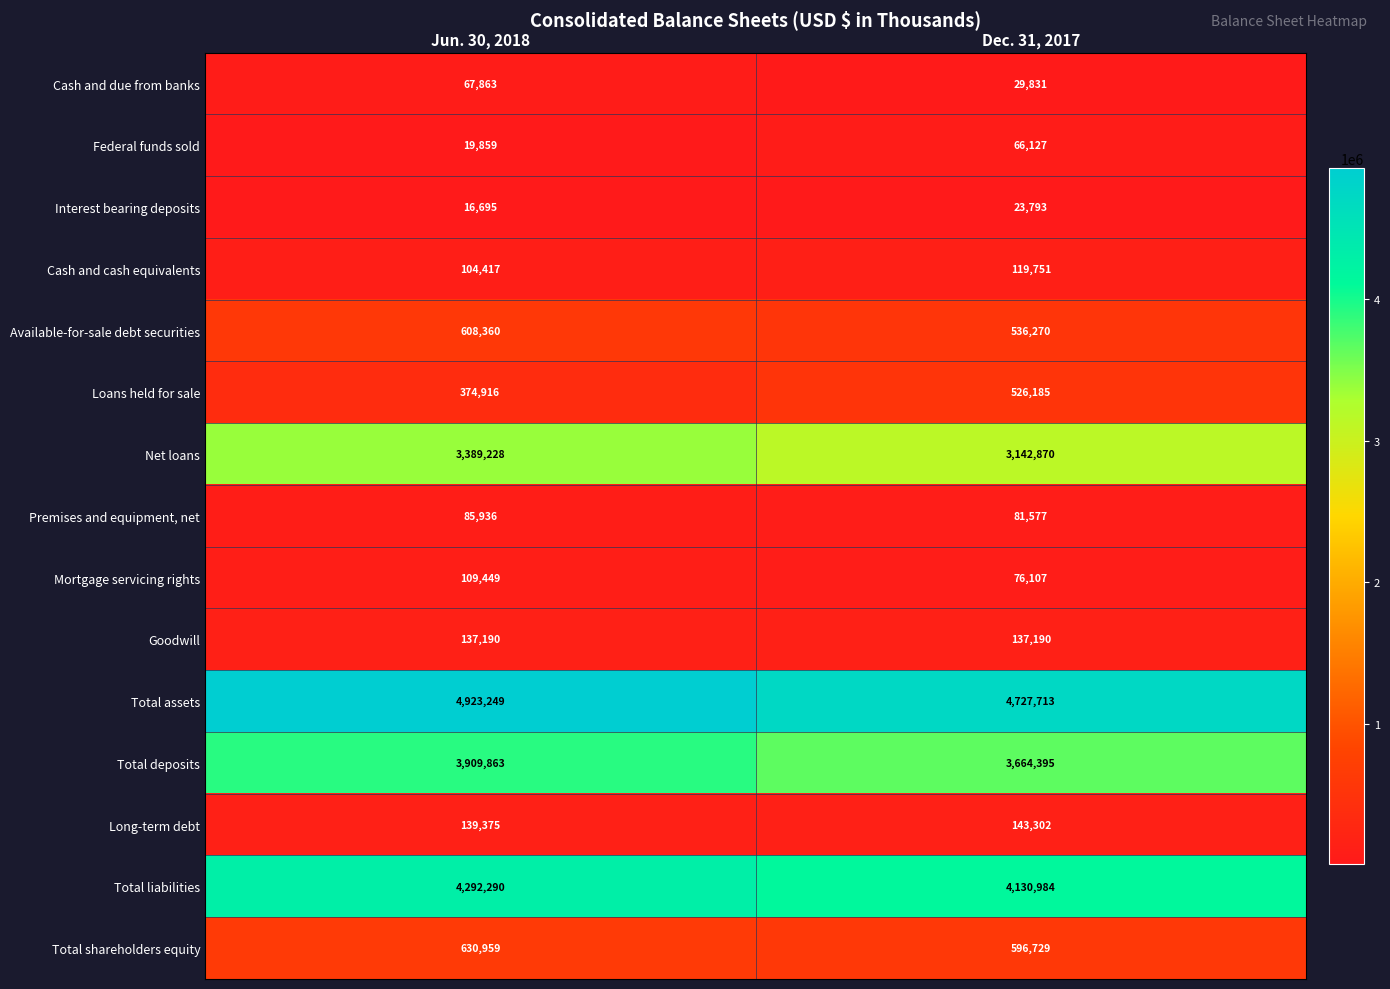

The value of Goodwill at Dec. 31, 2017 is 223679. True or false?

False